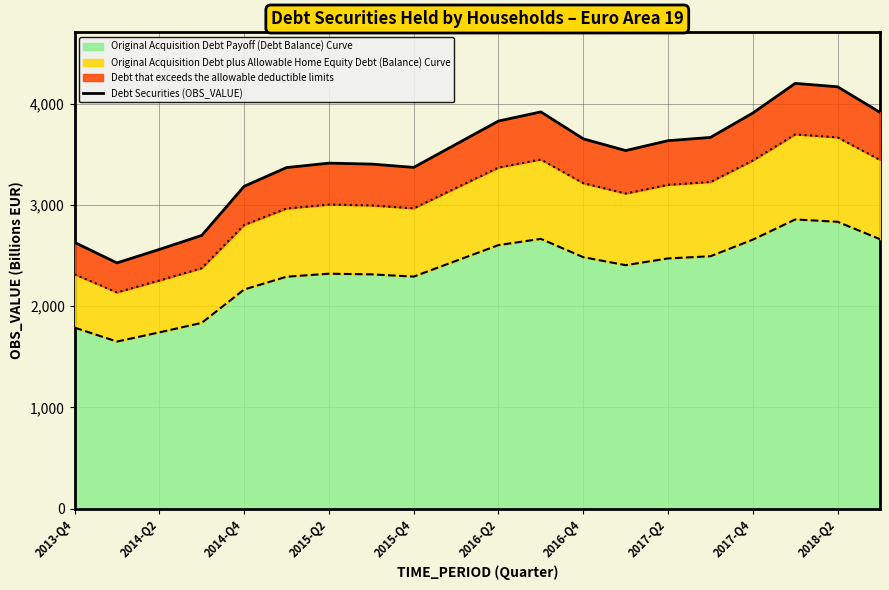

What is the maximum value for Original Acquisition Debt Payoff (Debt Balance) Curve?

2855.4